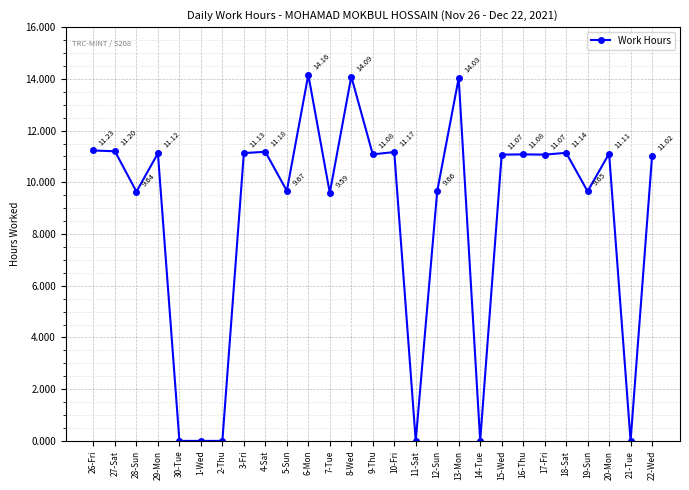

How many lines are shown in the chart?

1